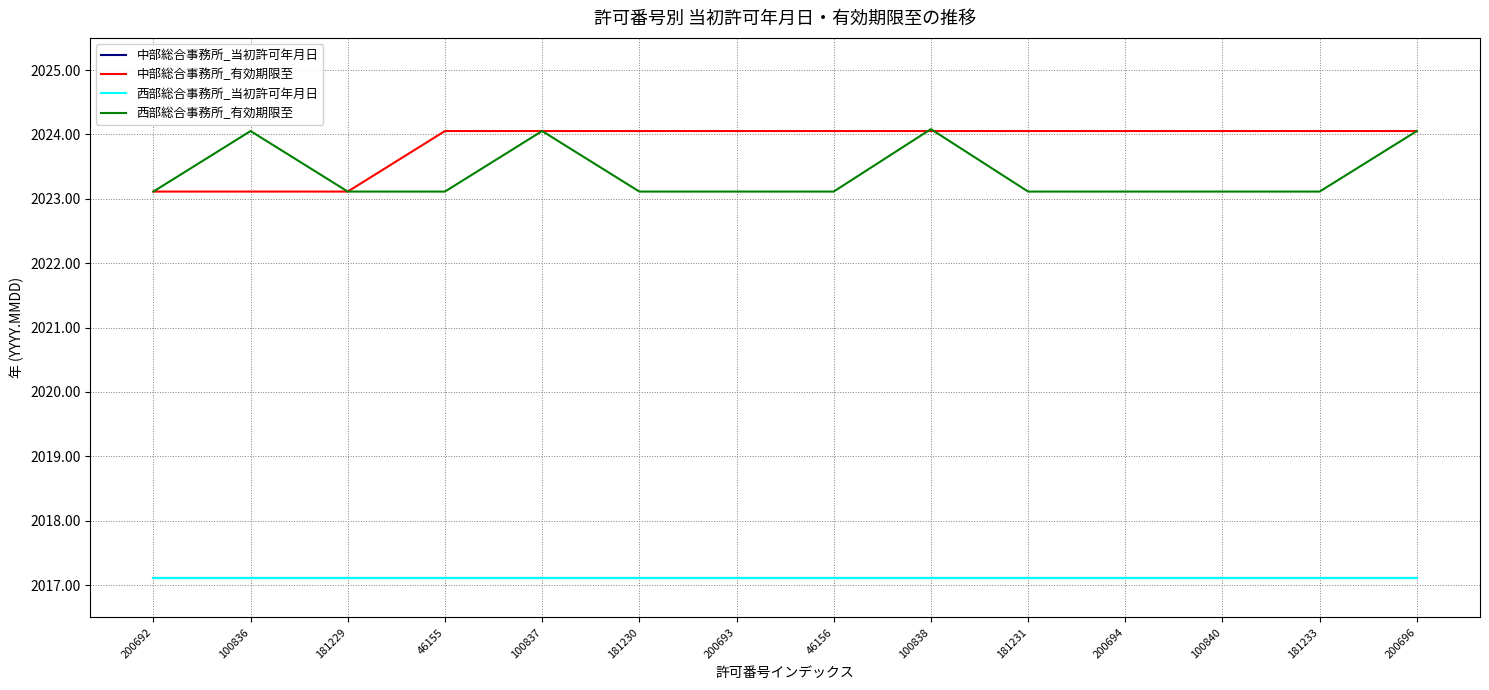

The 中部総合事務所_有効期限至 series shows 3102.1 at 181230. True or false?

False